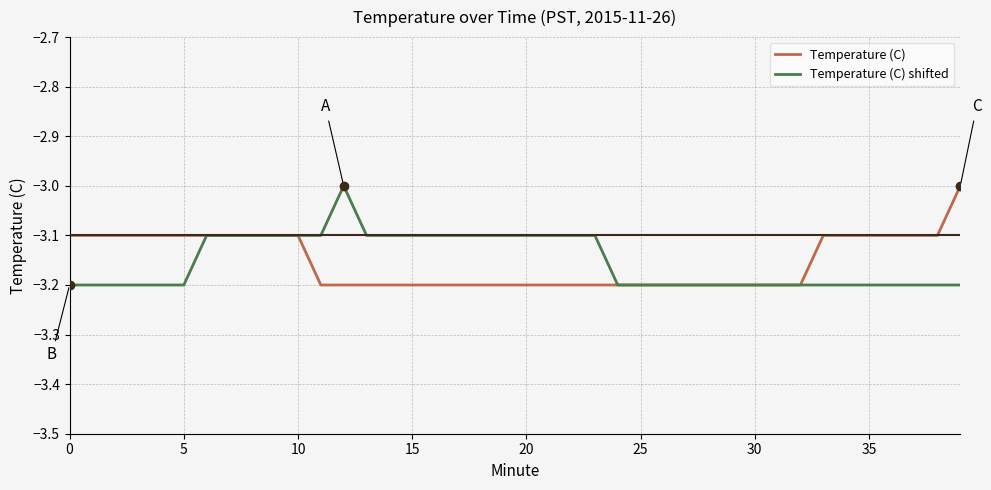

What is the maximum value for Temperature (C) shifted?

-3.0